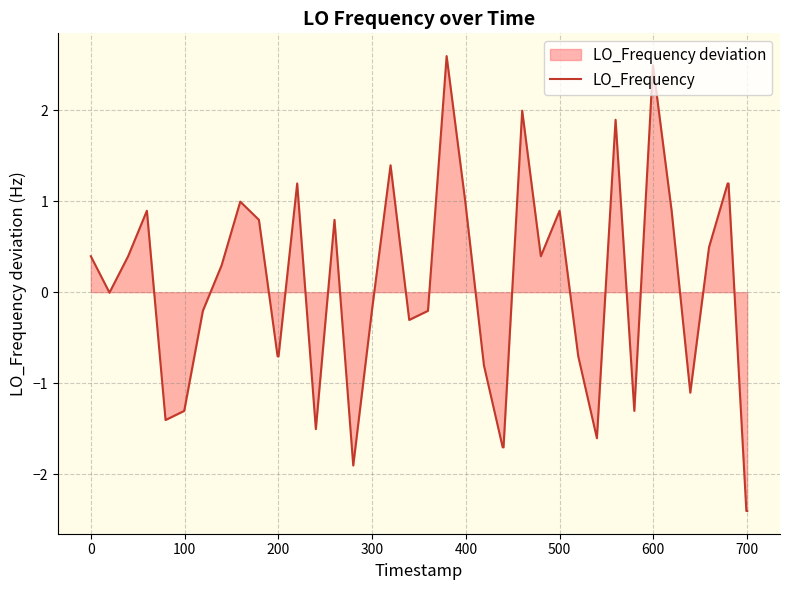

What is the value of the 4th point from the left?

0.9